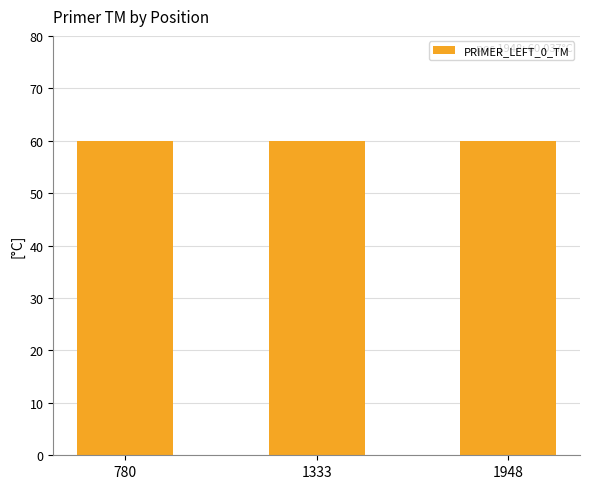

The chart shows a value of 60.0 at 1333. True or false?

True